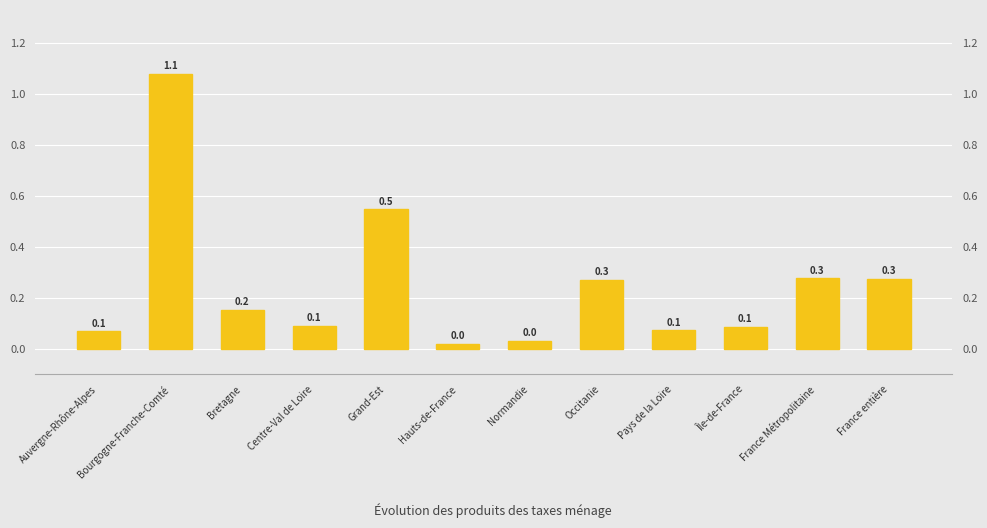

How many bars are there in total?

12